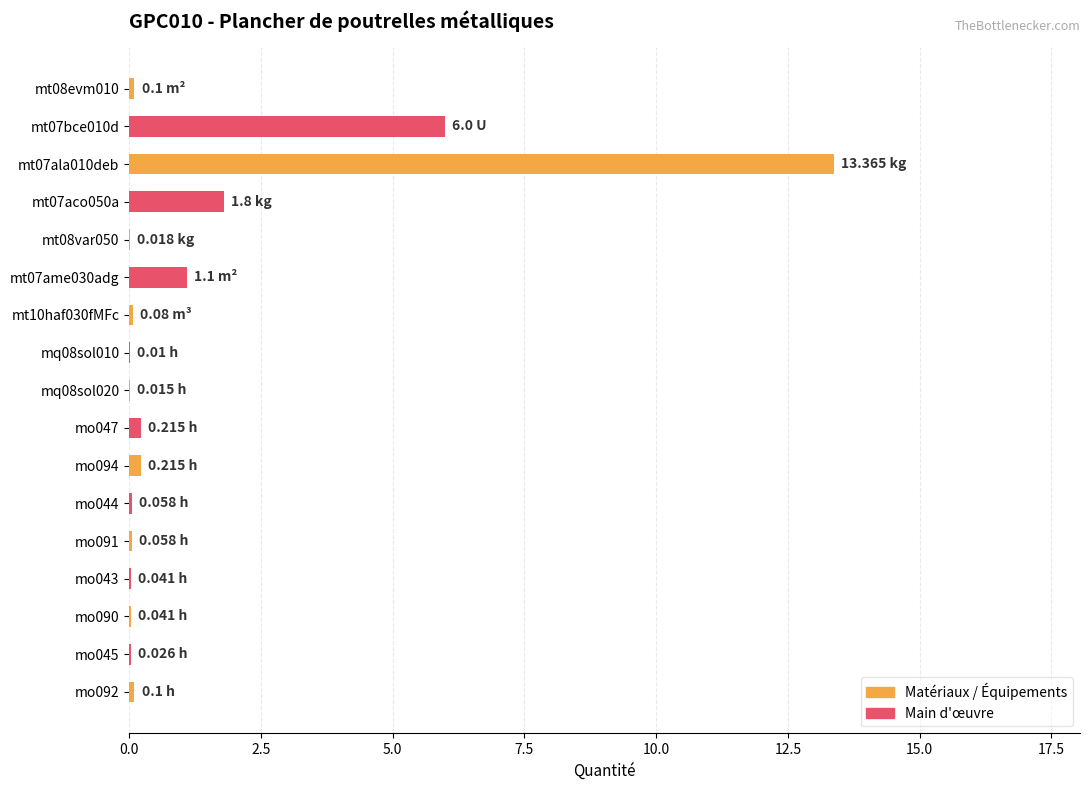

What is the change in value from mt07ala010deb to mt07aco050a?

-11.6